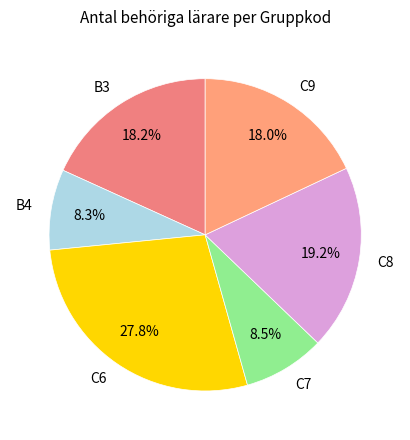

What is the total percentage of C9 and C7?

26.5%